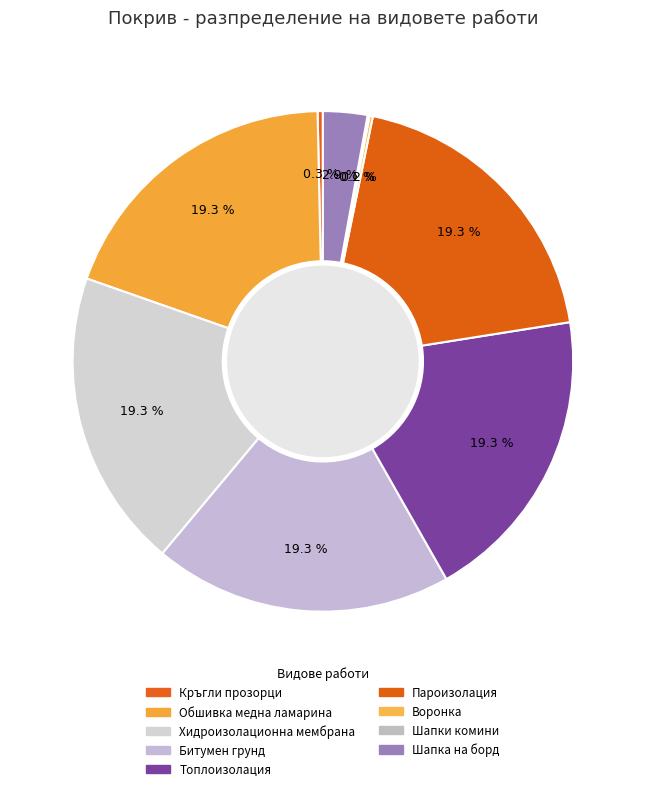

Which slice is the smallest?

Шапки на комини